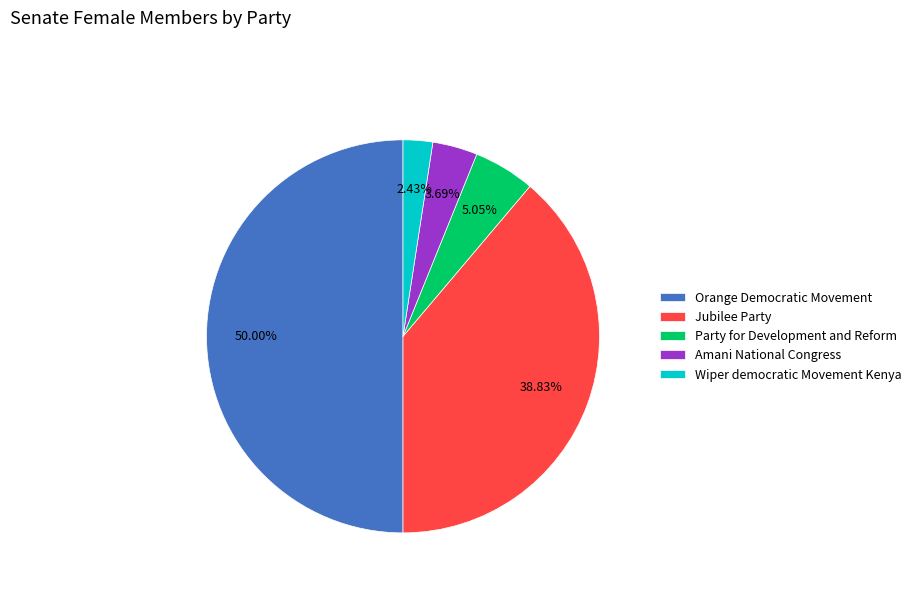

What is the total percentage of Party for Development and Reform and Jubilee Party?

43.9%